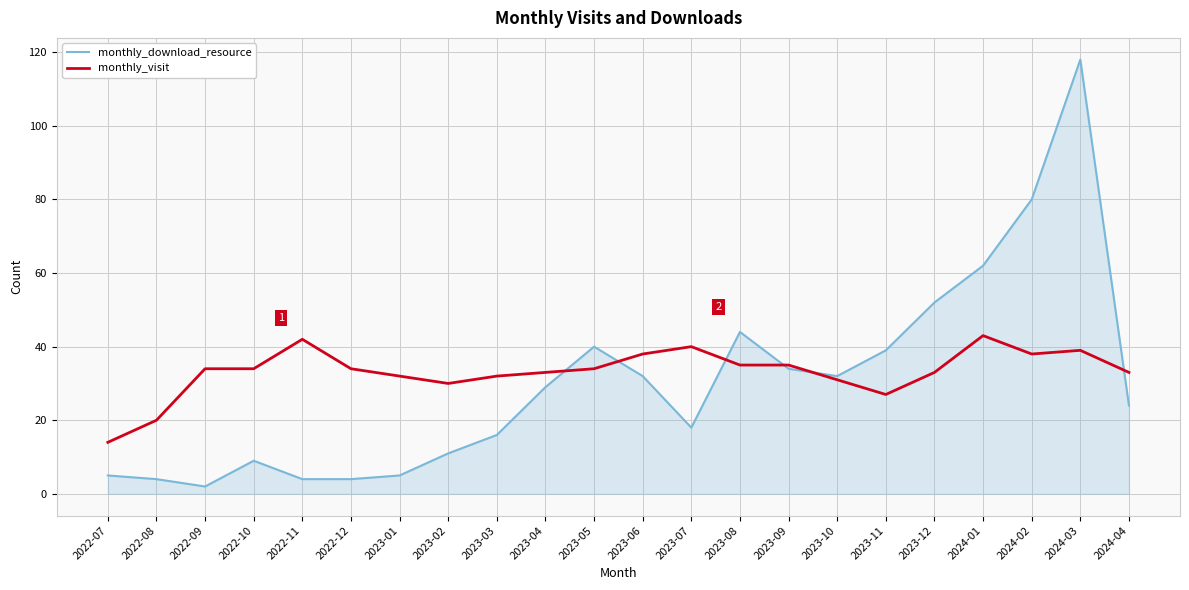

What is the average value of the monthly_download_resource series?

30